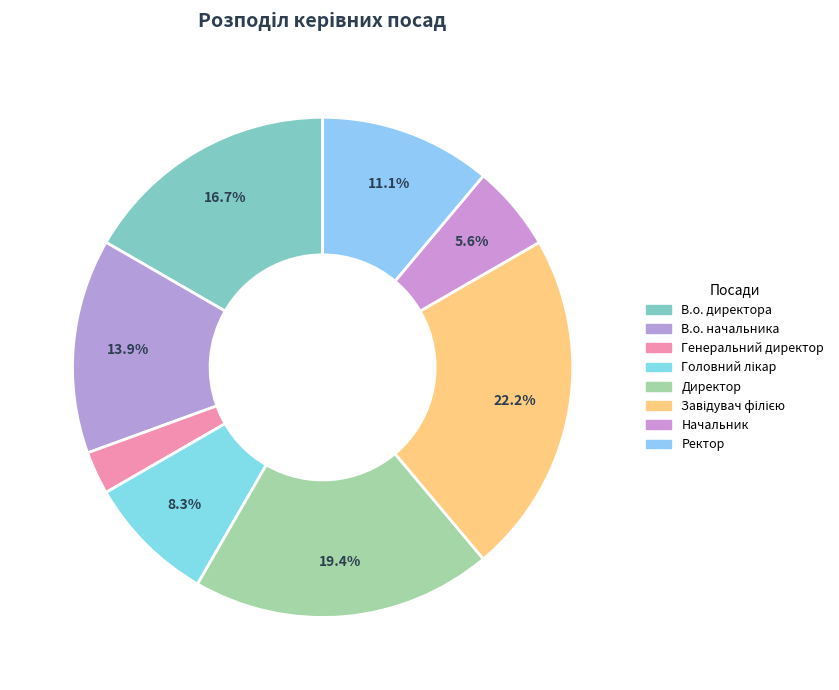

To the nearest percent, what is the difference between the largest and smallest slice percentages?

19%